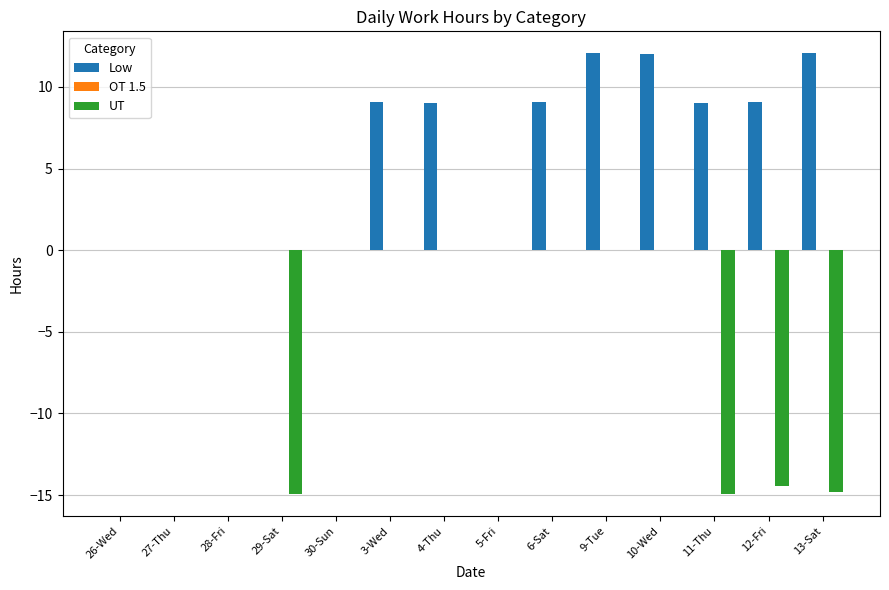

What is the greatest value displayed?

12.1